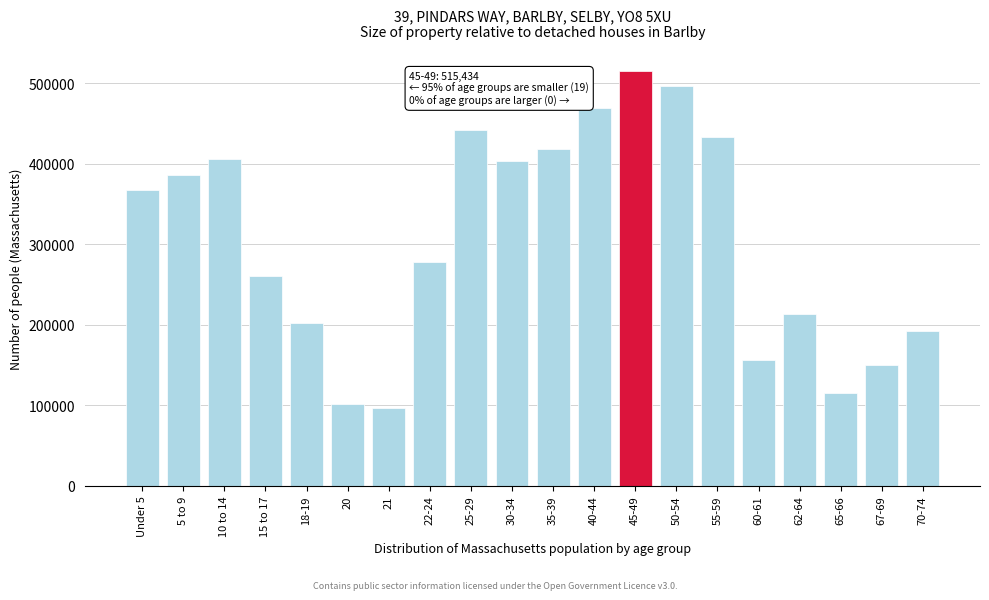

At which label is the value closest to 305903?

22-24